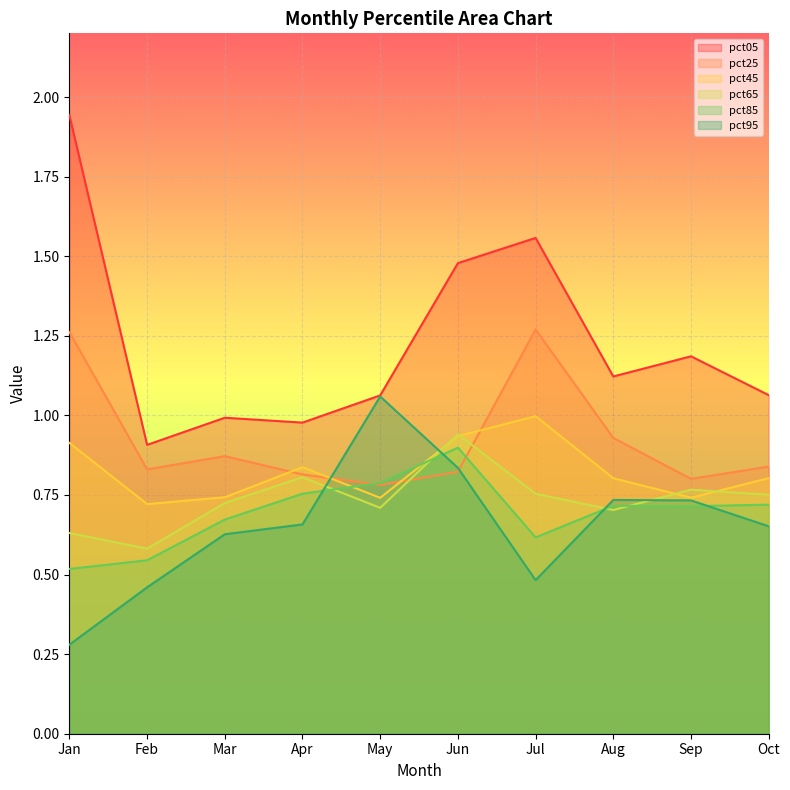

What is the value of the pct45 point at the 6th from the left?

0.9